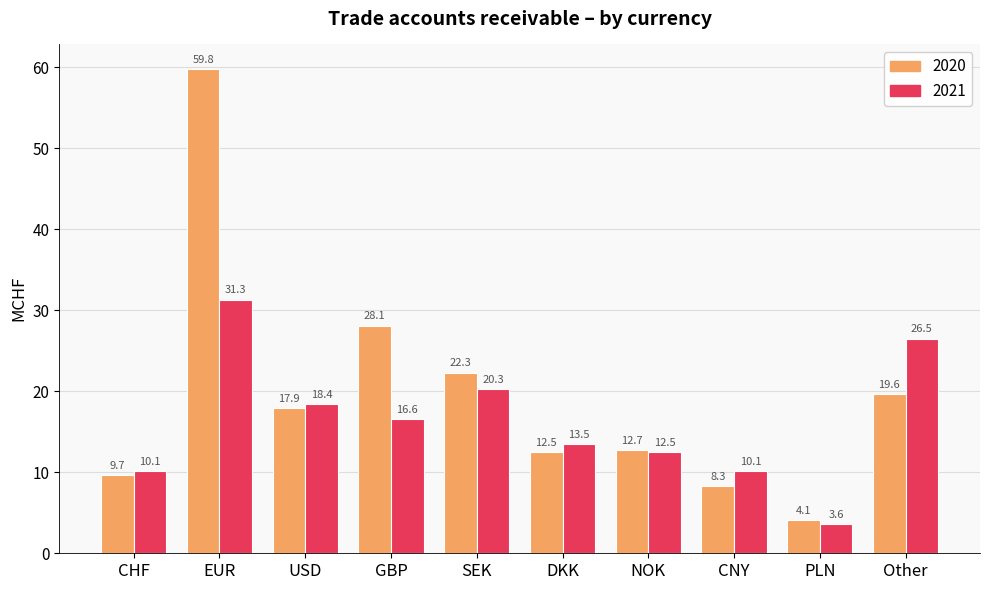

Which series has the widest spread of values?

2020